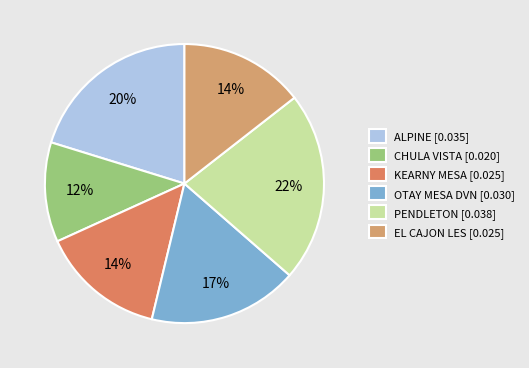

Is it true that CHULA VISTA is 4% of the pie?

False